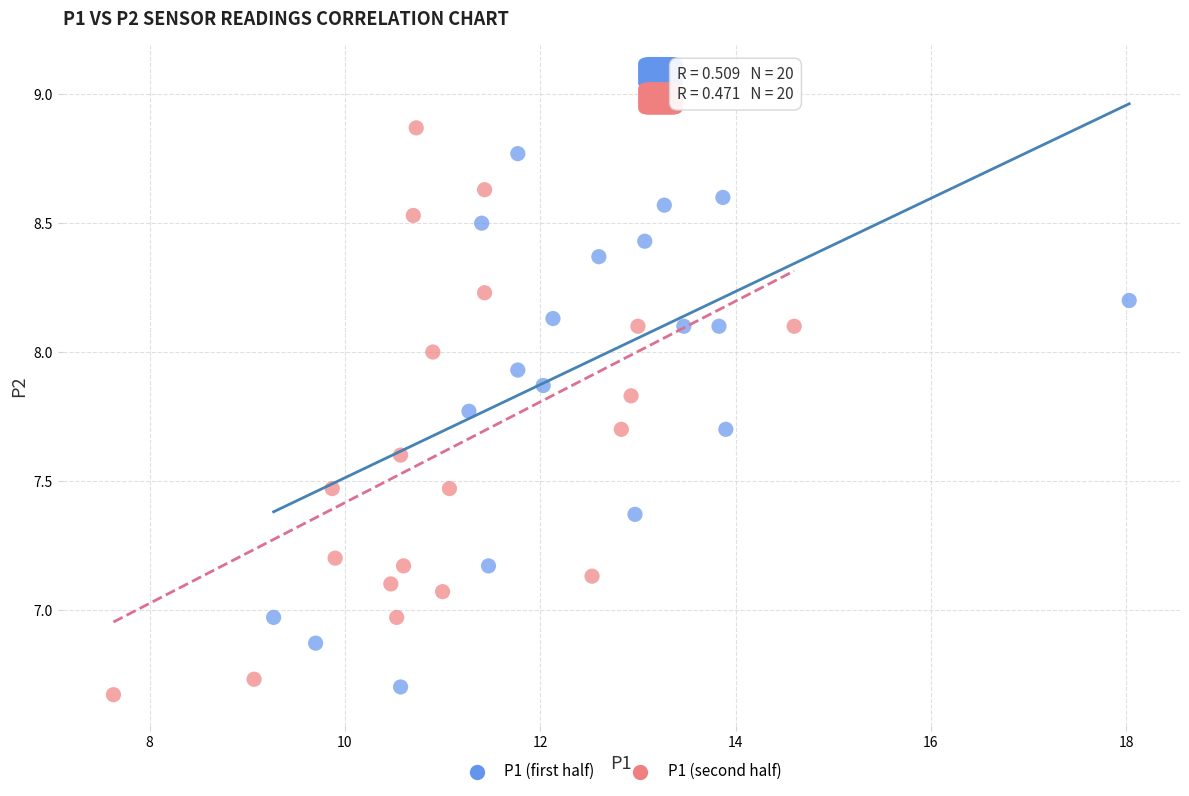

Which series contains the highest Y value?

P1 (first half)